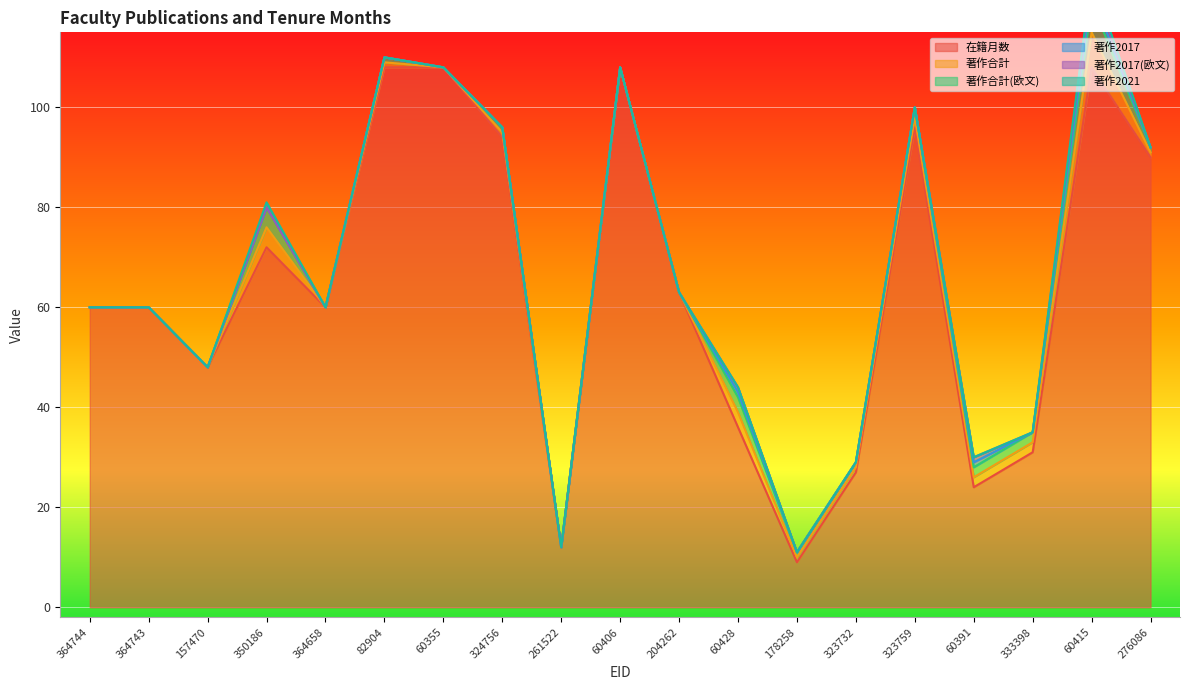

Rank the categories by 在籍月数 value from highest to lowest.

82904, 60355, 60406, 60415, 323759, 324756, 276086, 350186, 204262, 364744, 364743, 364658, 157470, 60428, 333398, 323732, 60391, 261522, 178258